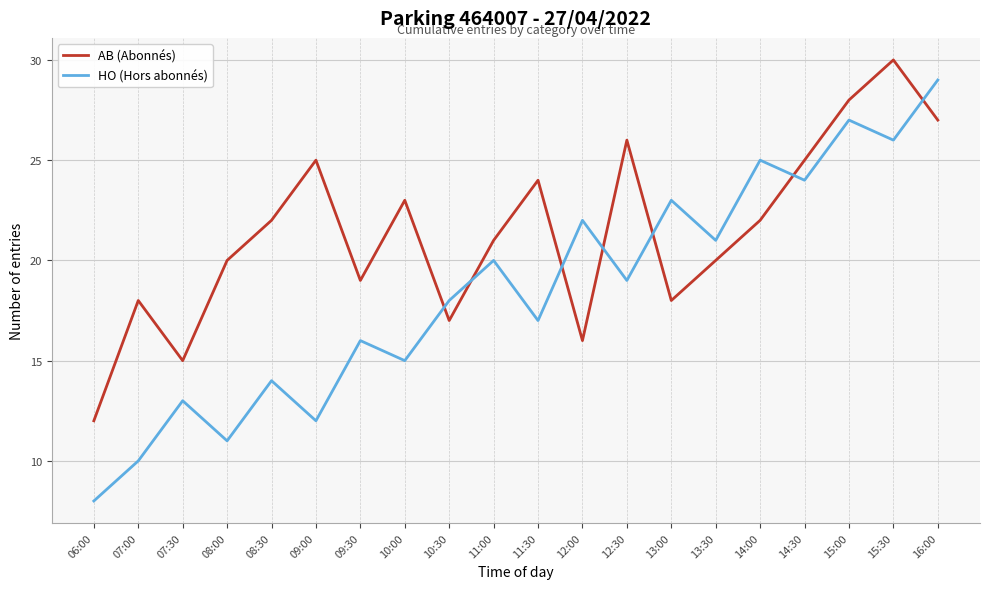

What position from the right is 09:00?

15